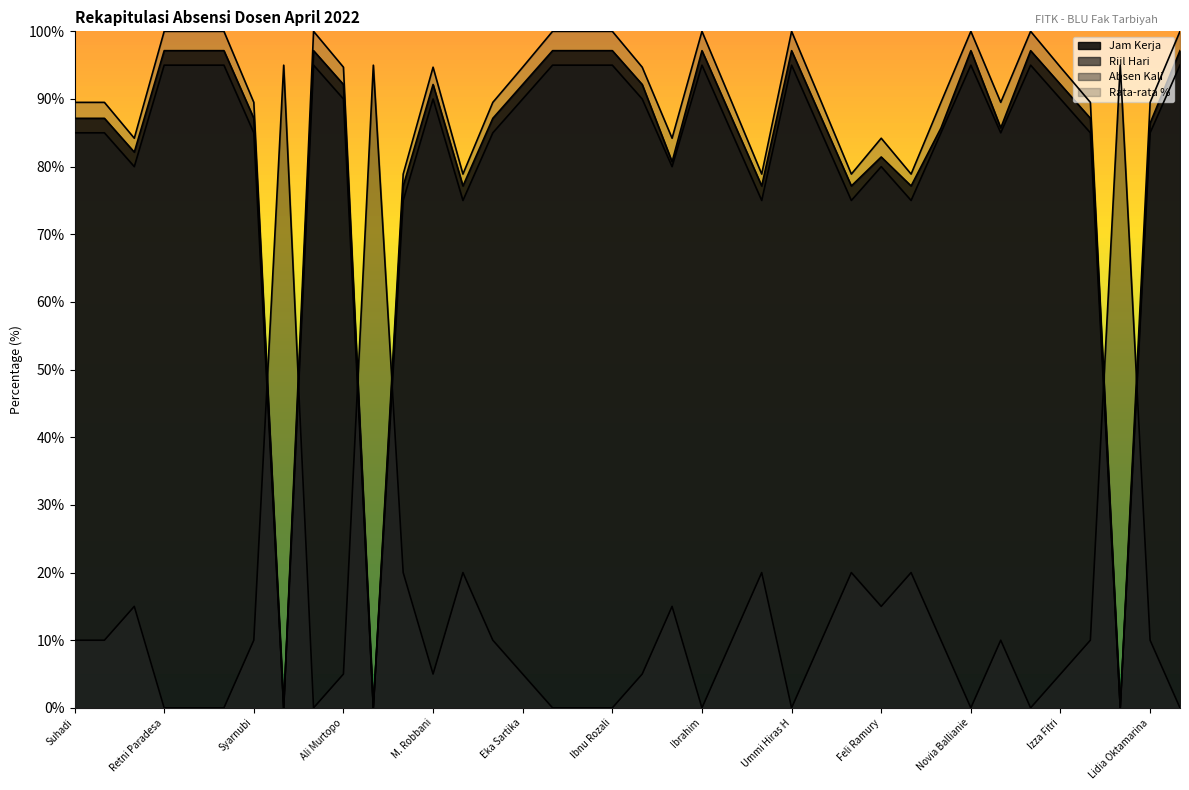

At which category does Jam Kerja reach its first local valley?

Kurratul Aini